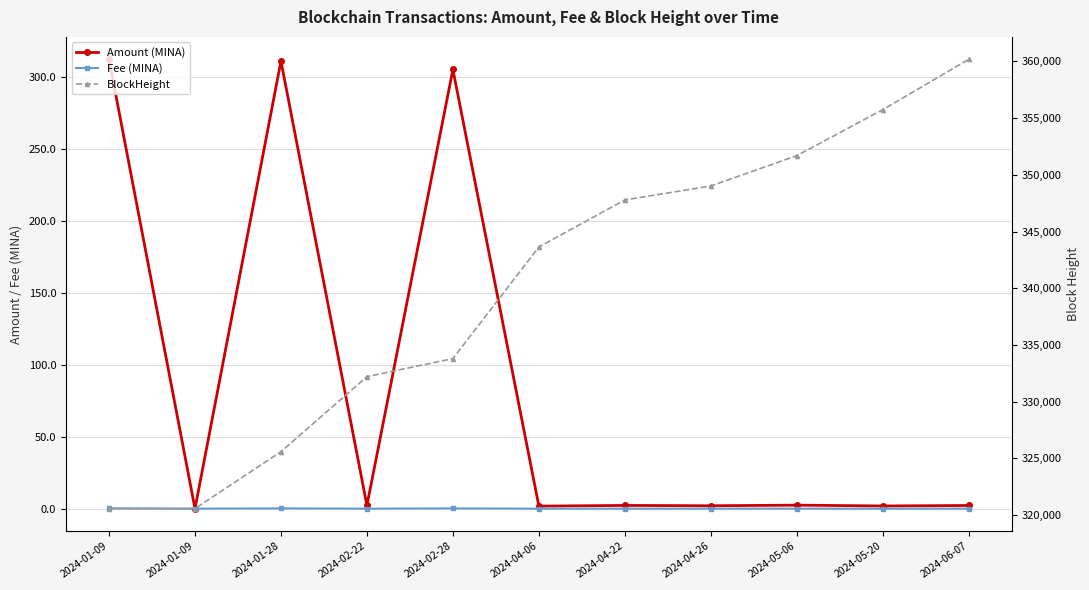

What is the difference between the maximum and minimum values in the Fee (MINA) series?

0.2